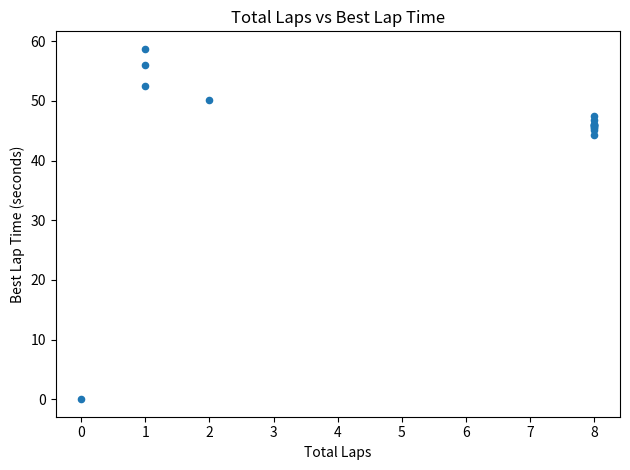

What Y value in the scatter plot is closest to 29?

44.3